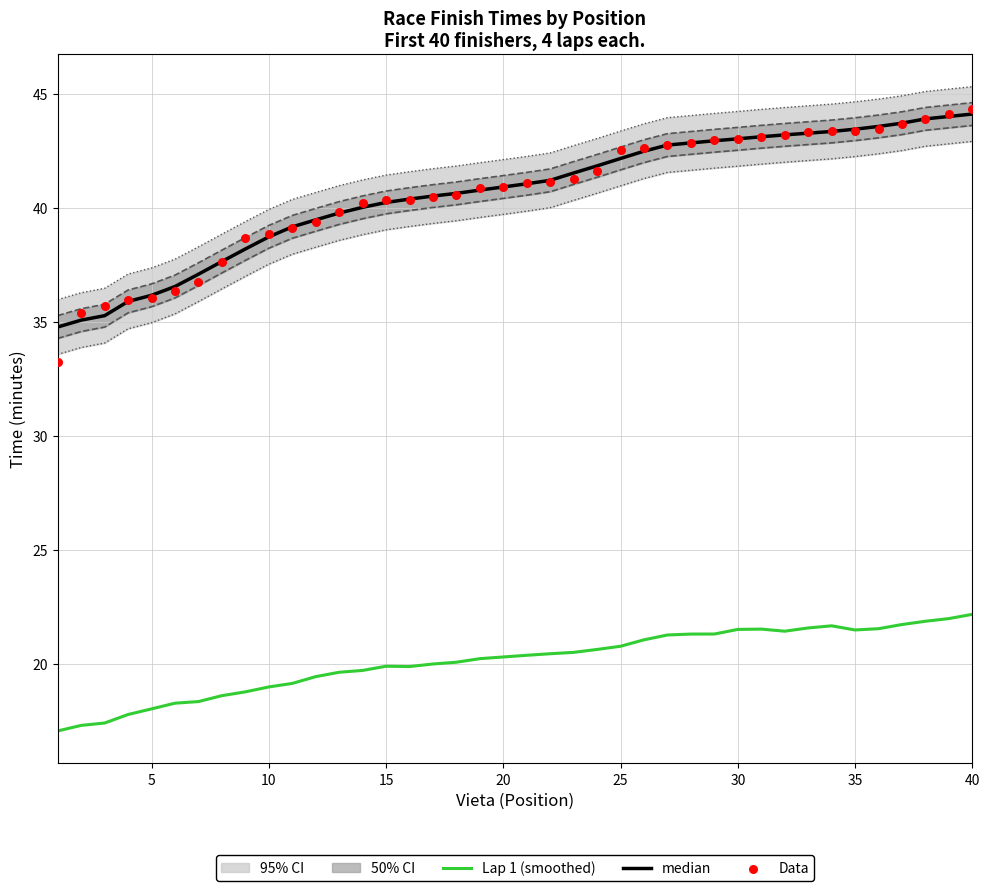

Which series contains the highest Y value?

Data